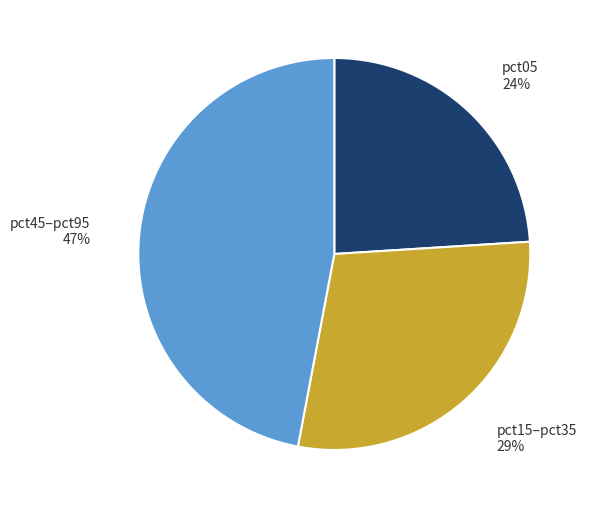

Does any single category account for the majority?

No